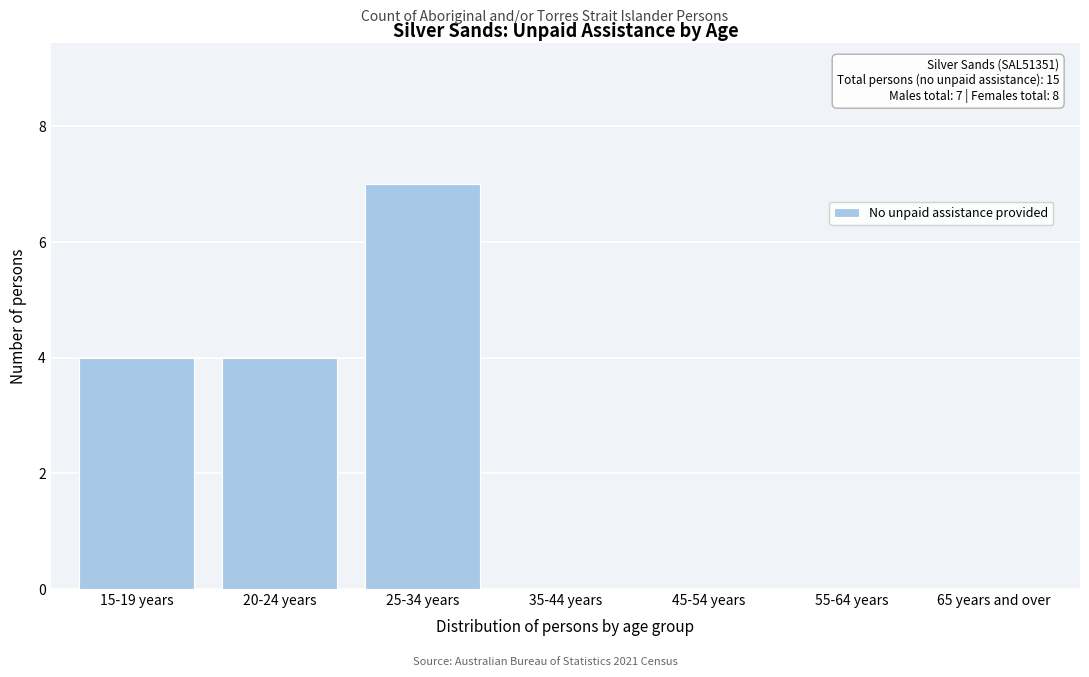

Reading left to right, list all the values displayed in this chart.

15-19 years=4	20-24 years=4	25-34 years=7	35-44 years=0	45-54 years=0	55-64 years=0	65 years and over=0